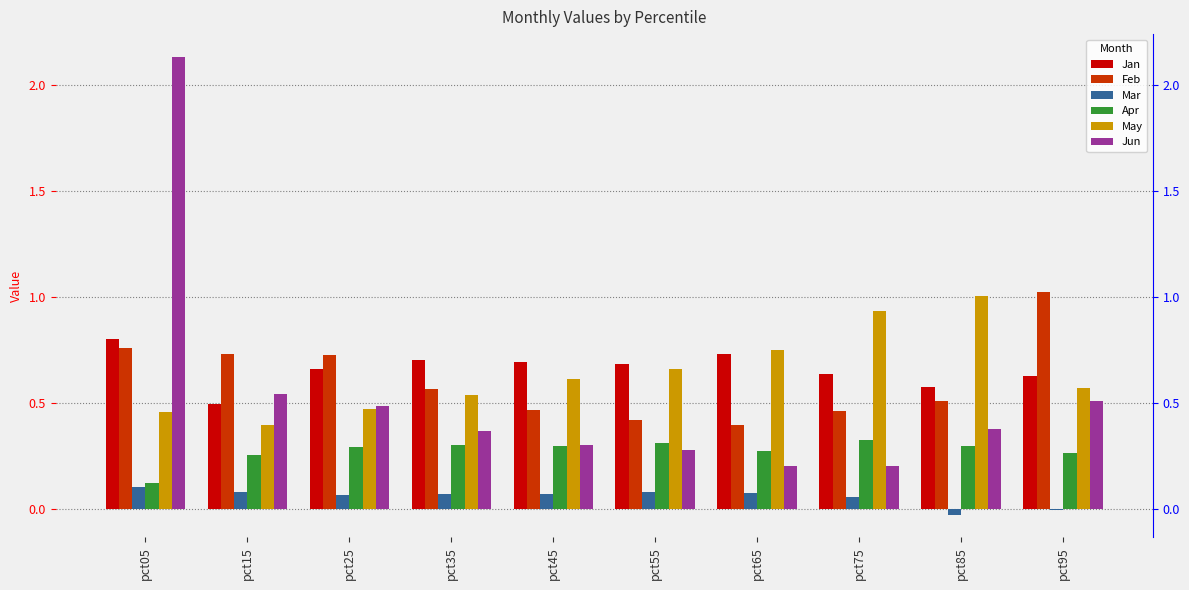

Rank the categories by Jun value from lowest to highest.

pct75, pct65, pct55, pct45, pct35, pct85, pct25, pct95, pct15, pct05